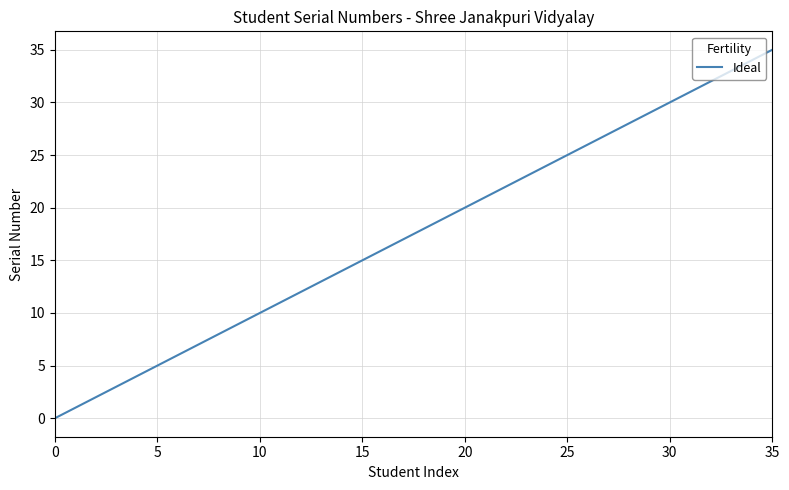

What is the greatest value displayed?

35